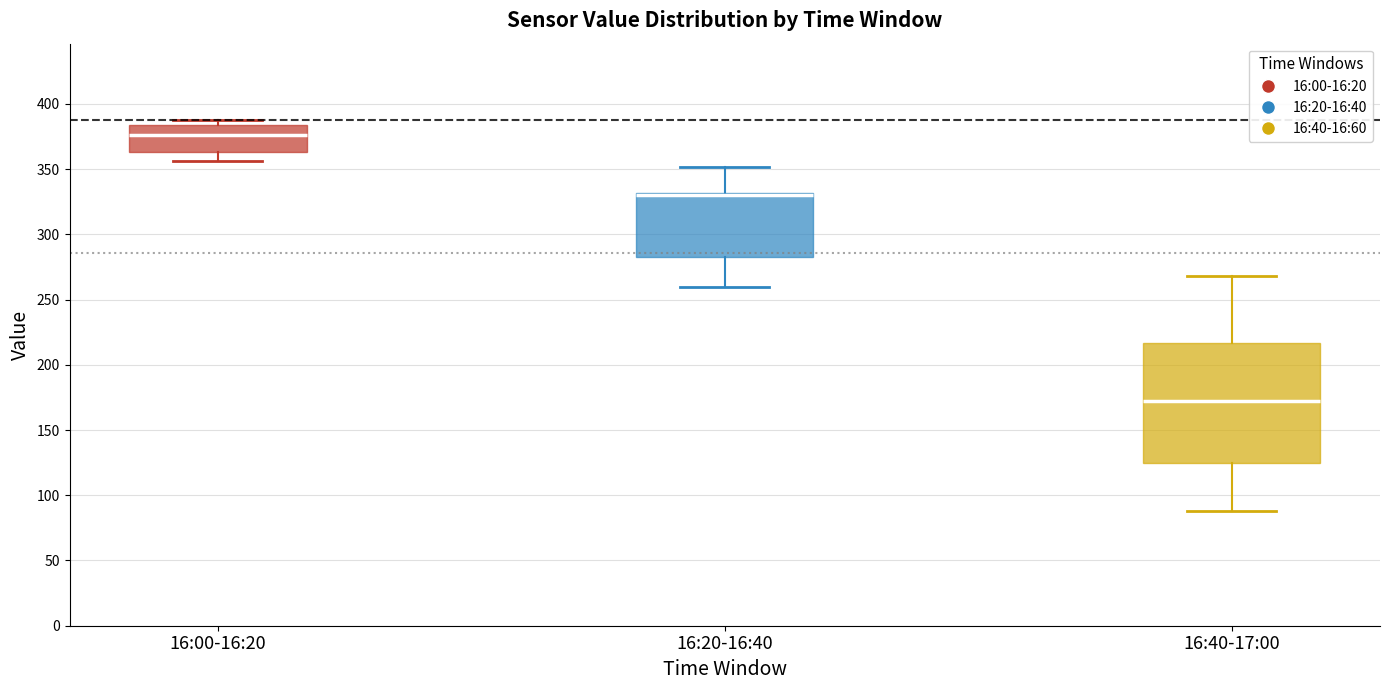

Reading left to right, transcribe this box plot: for each box, give where its median line is, the range the box spans, and where its two whiskers end, as read against the y-axis. The values are not printed on the chart, so give them approximately, as read against the axis.

16:00-16:20: median 375, box 365 to 385, whiskers 355 to 390
16:20-16:40: median 330 (just below the box's upper edge), box 285 to 330, whiskers 260 to 350
16:40-17:00: median 170, box 125 to 215, whiskers 90 to 270